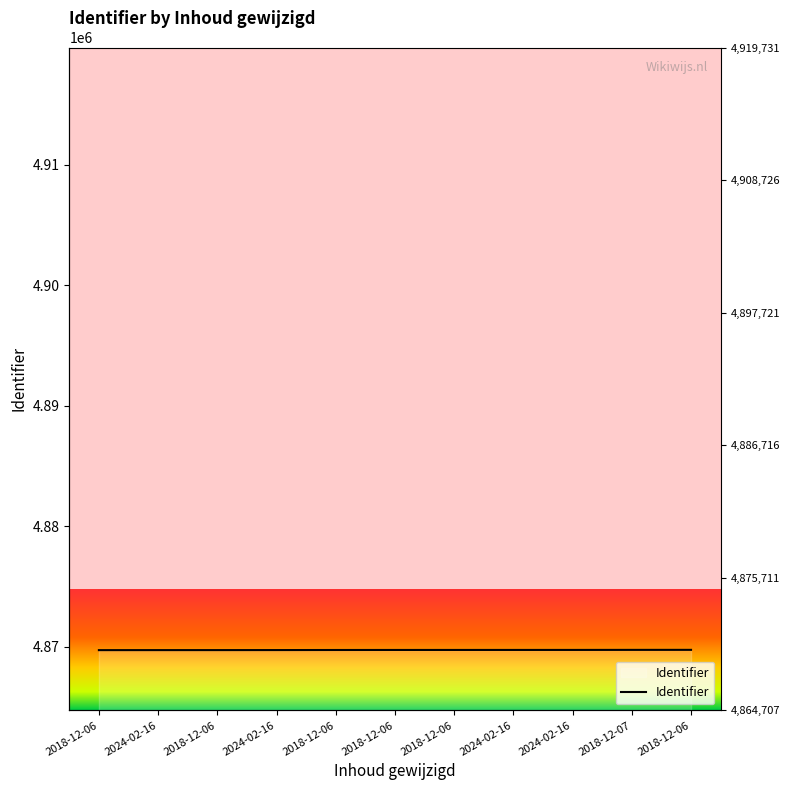

Is it true that the value at 2018-12-06 is 4869723?

True